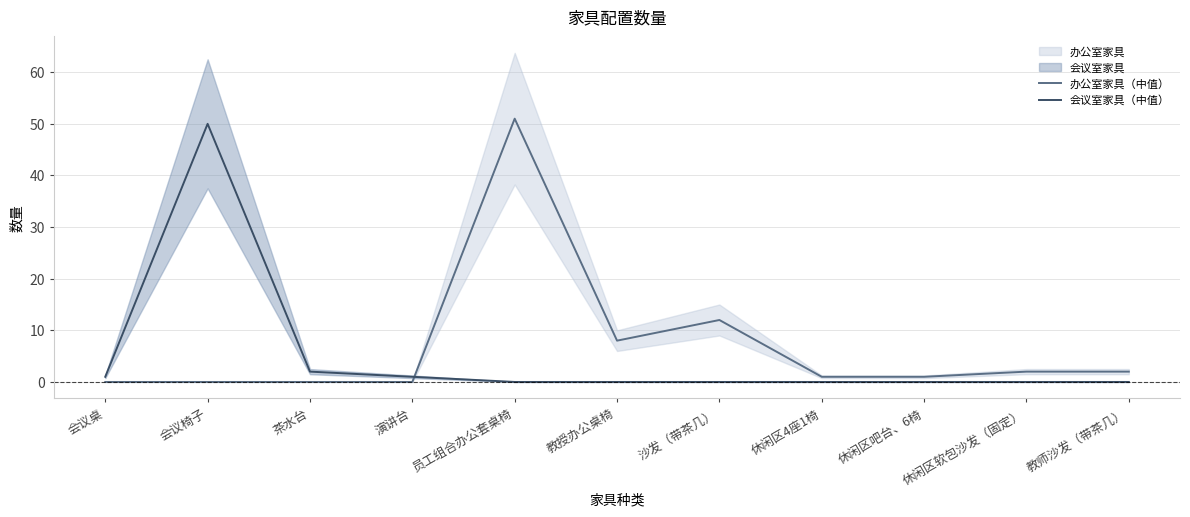

How many lines are shown in the chart?

2